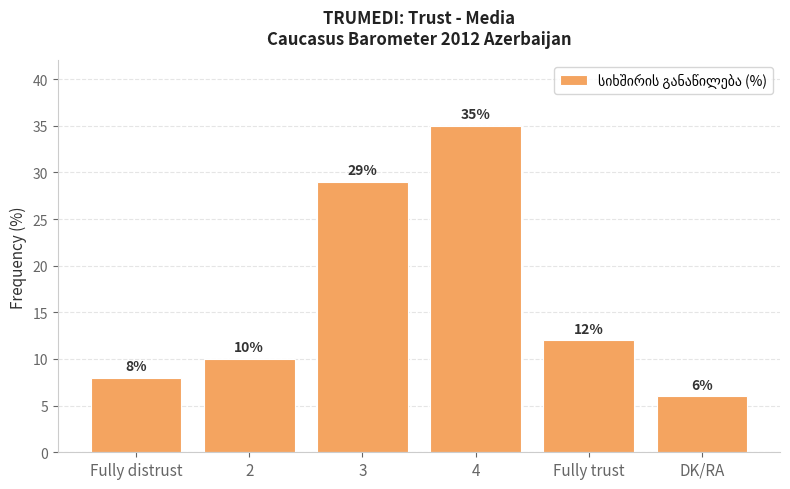

List the labels in order of value, smallest first.

DK/RA, Fully distrust, 2, Fully trust, 3, 4